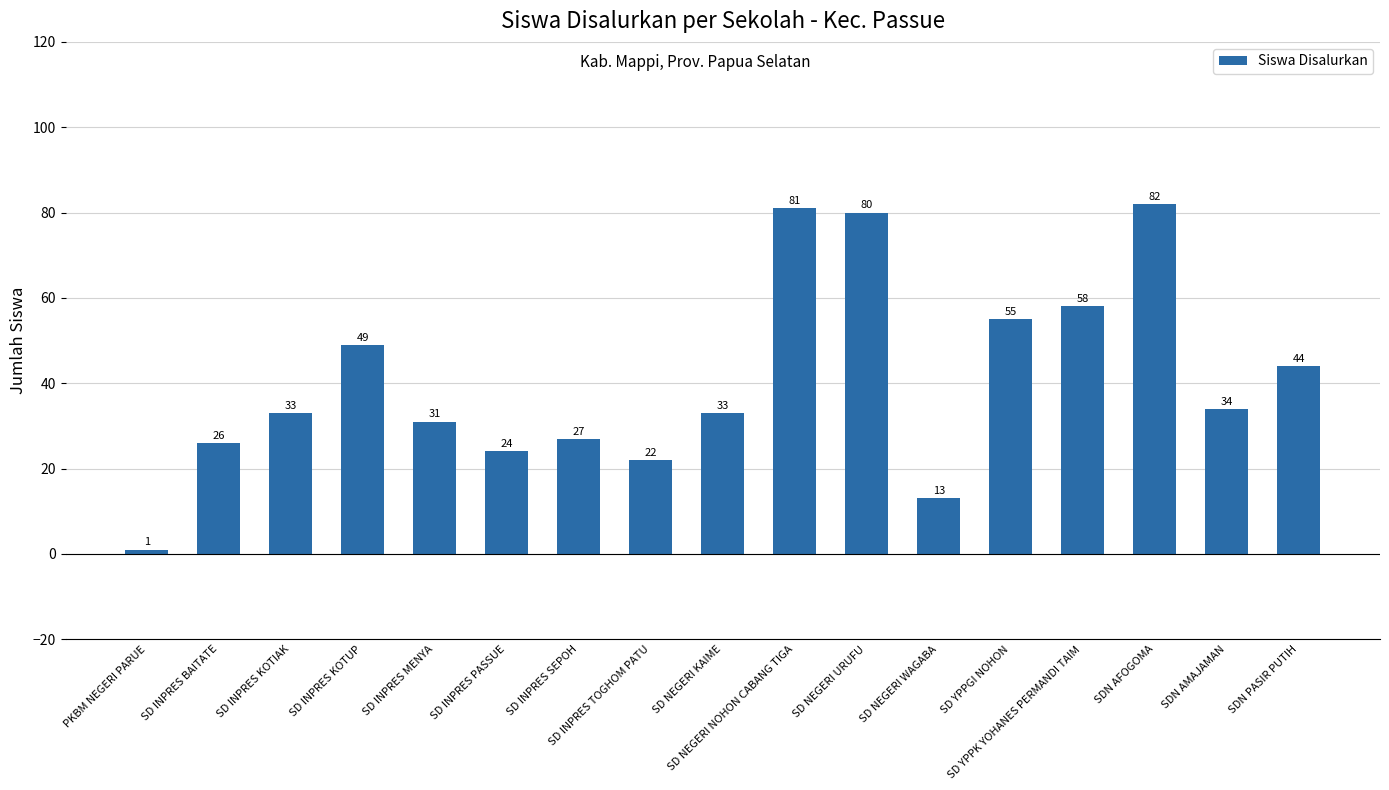

The value at SD NEGERI NOHON CABANG TIGA is 36. True or false?

False